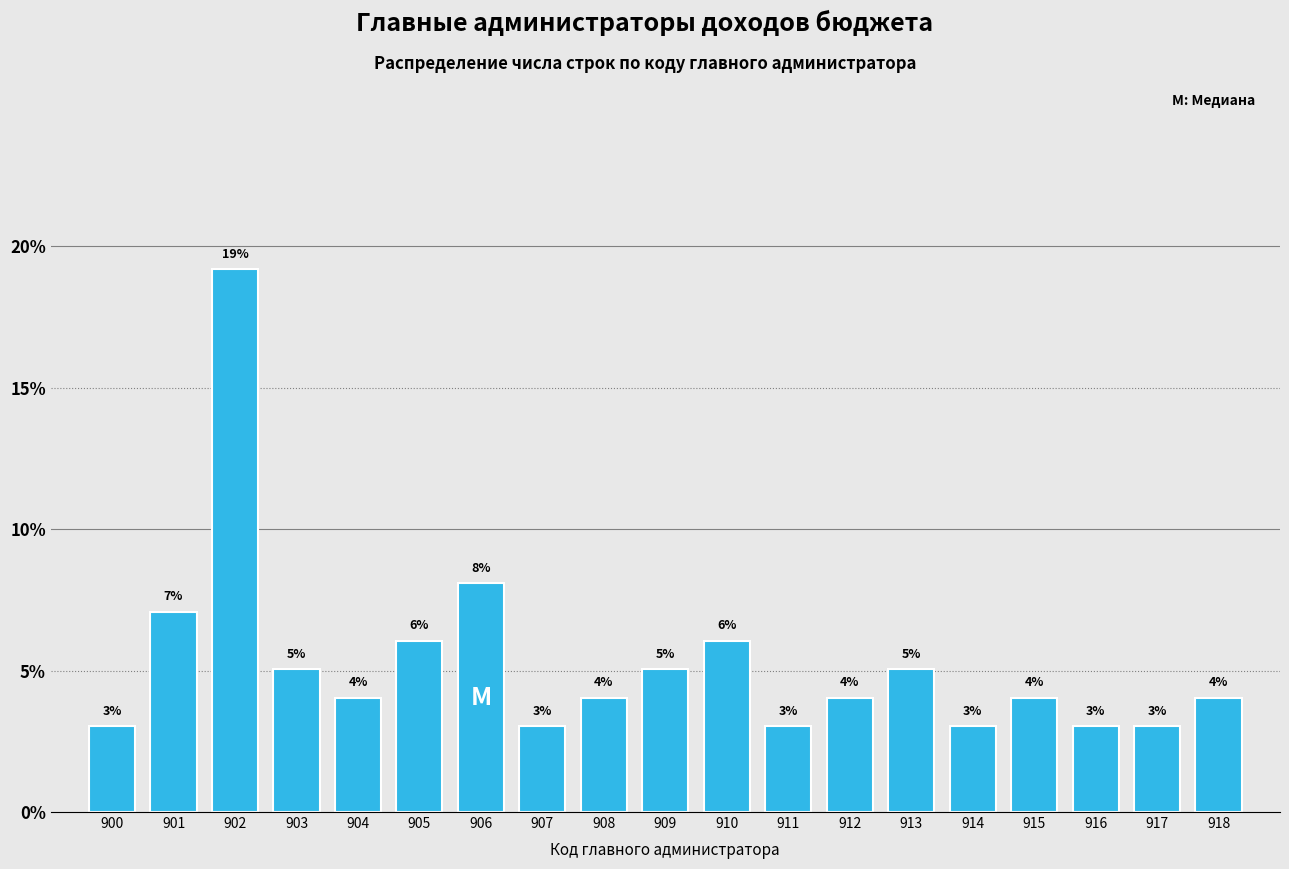

Where does the data first go above 4?

901